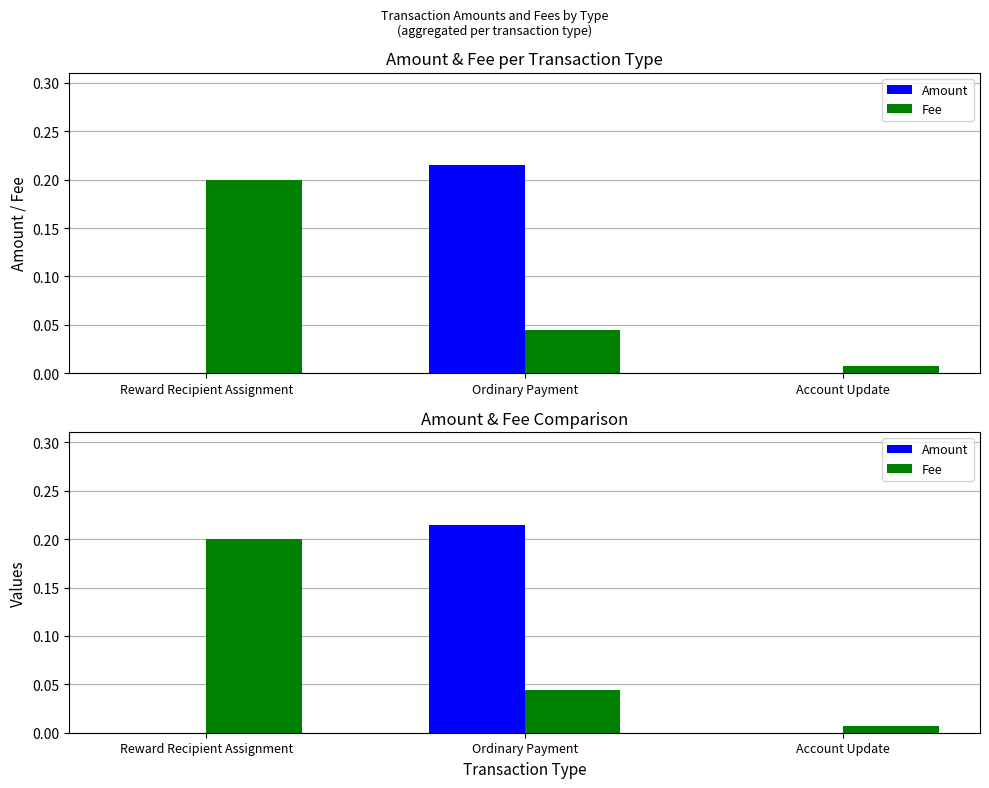

What are all the series names shown in the legend?

Amount, Fee